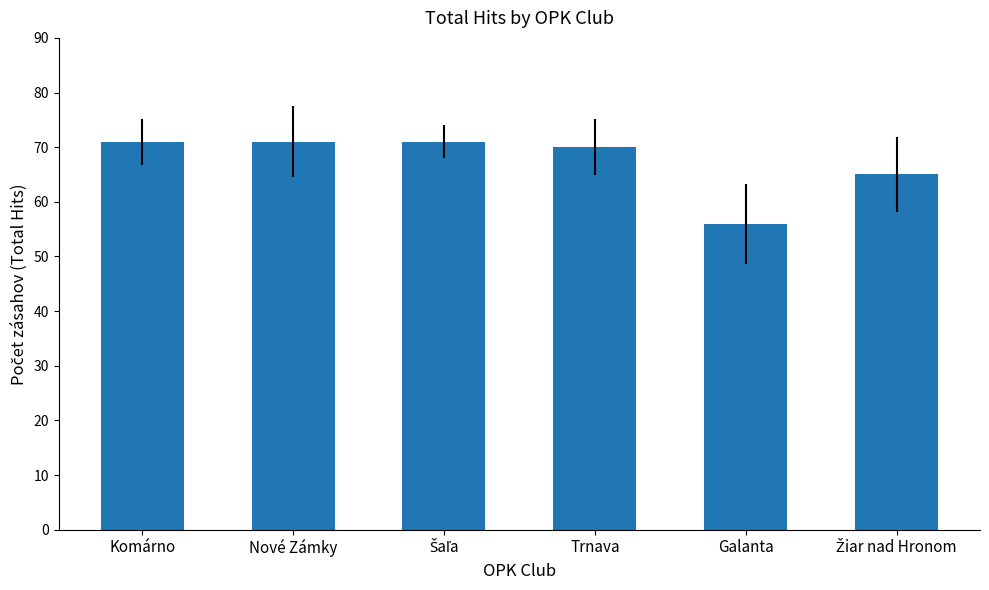

Reading left to right, what are all the values shown in this chart?

71	71	71	70	56	65